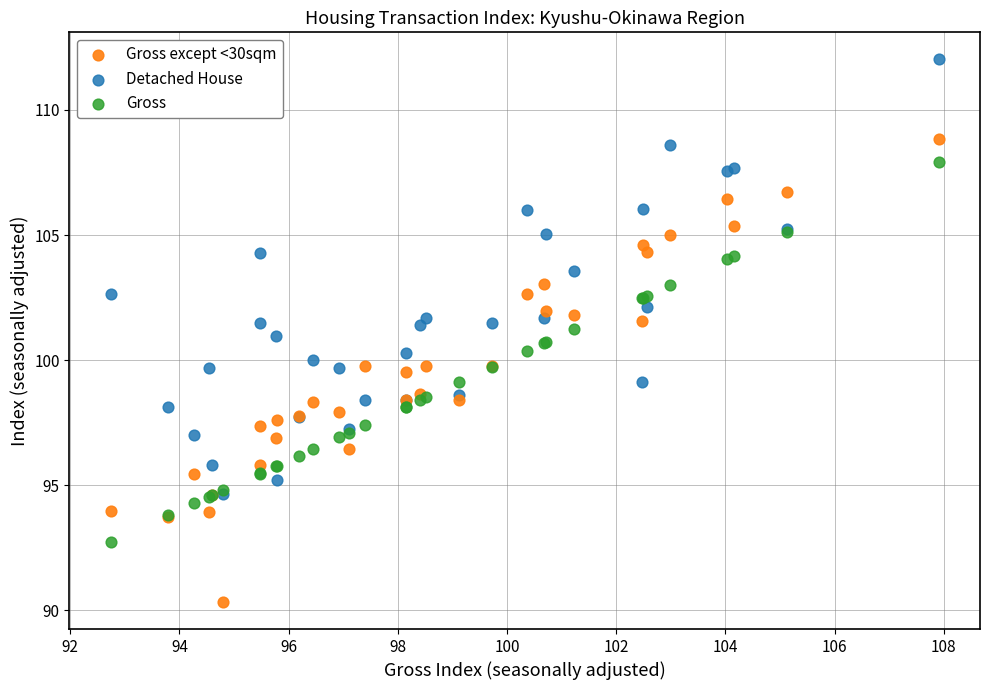

What are all the series names shown in the legend?

Gross except <30sqm, Detached House, Gross